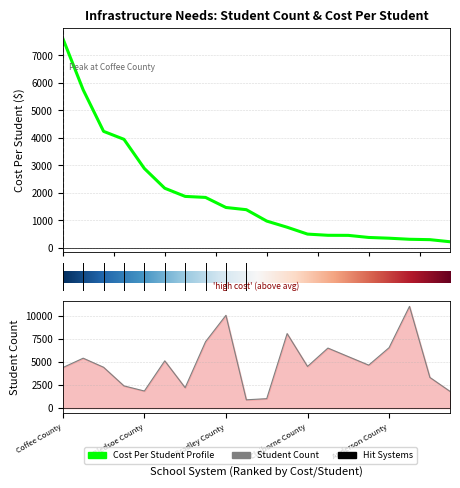

What is the difference between the second highest and second lowest values in the student_count series?

9063